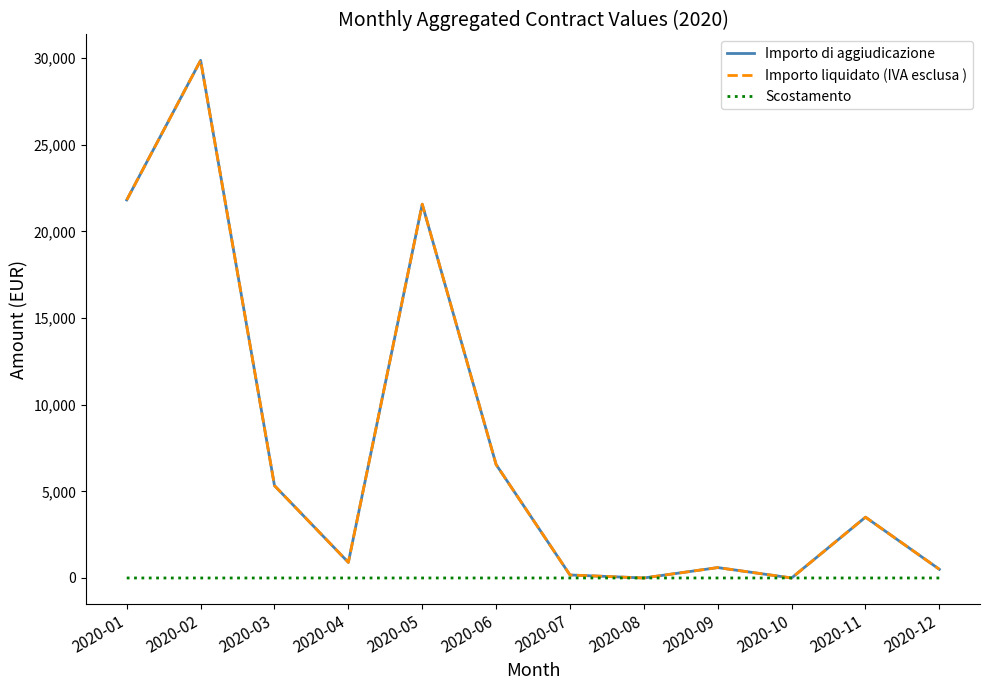

Is this an area chart (filled region under the line)?

No